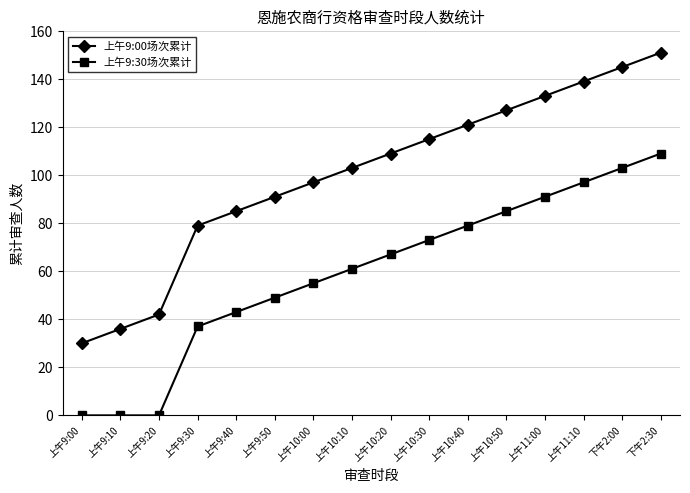

What is the total value across all series at 上午9:20?

42